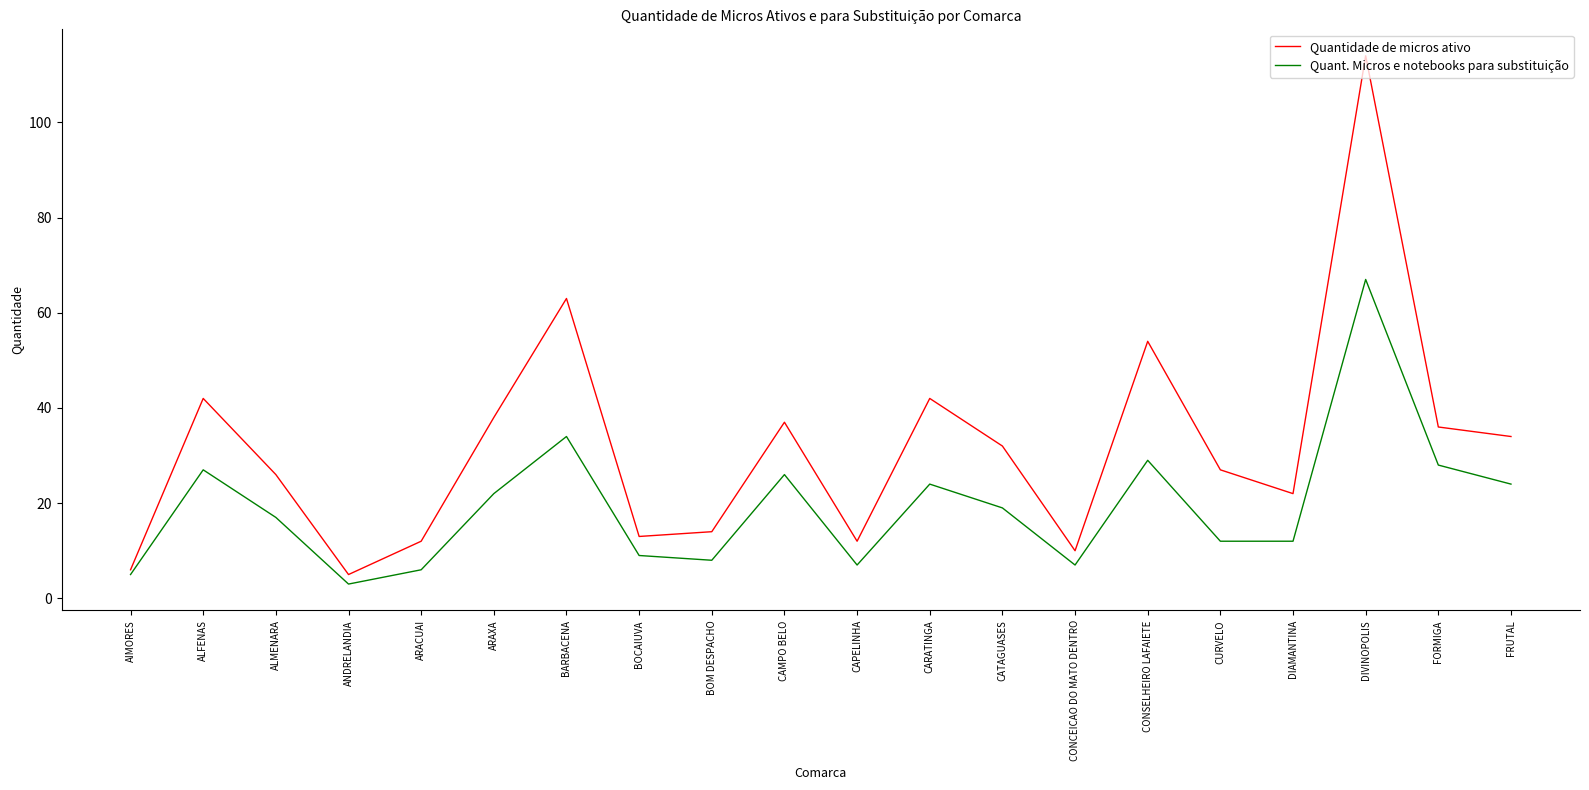

Rank the series at ARAXA from lowest to highest value.

Quant. Micros e notebooks para substituição, Quantidade de micros ativo